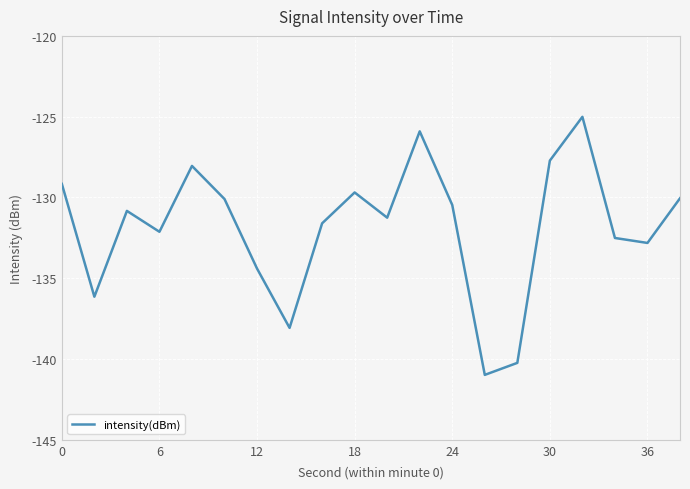

How many distinct data groups are displayed?

1